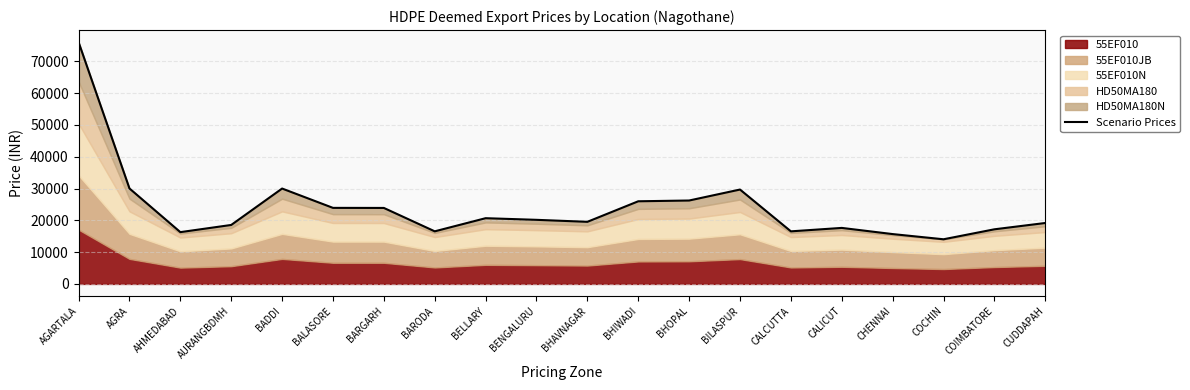

Where does the data first go above 20155?

AGARTALA